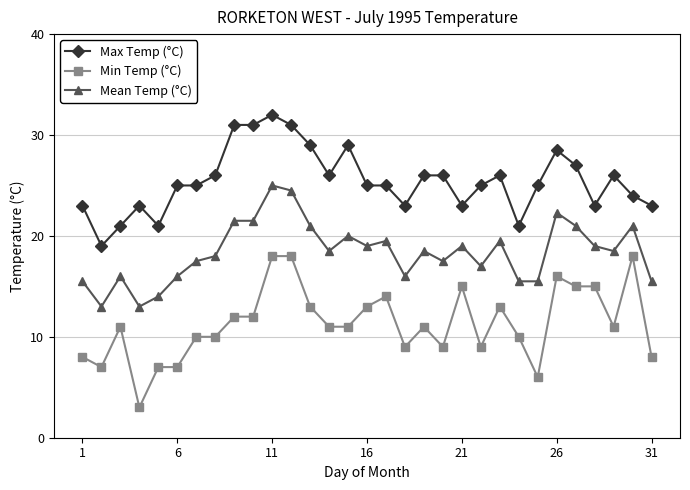

What is the smallest value displayed?

3.0